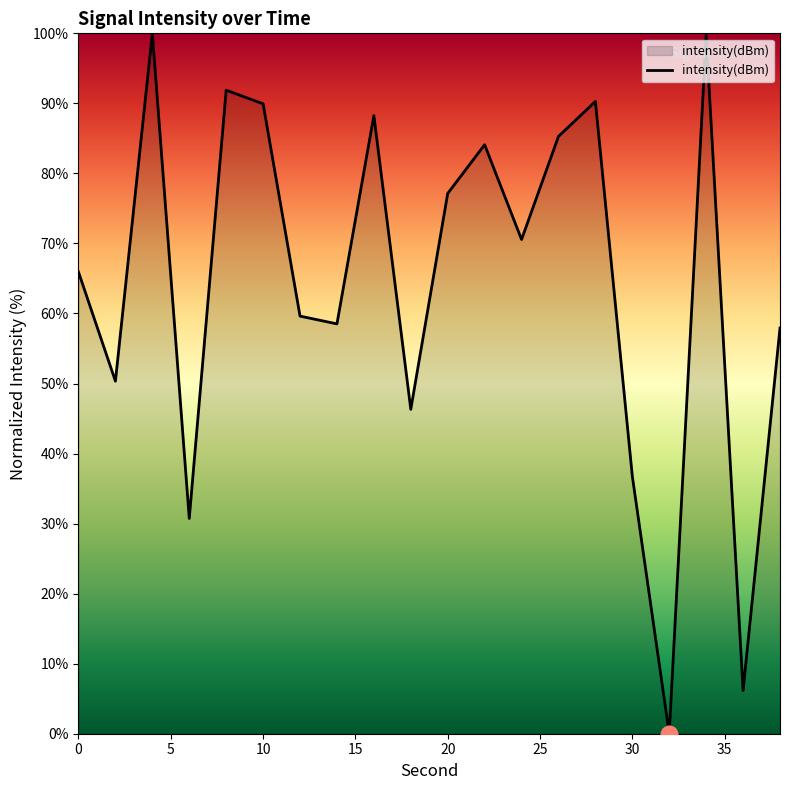

What is the difference between the maximum and minimum values?

100.0